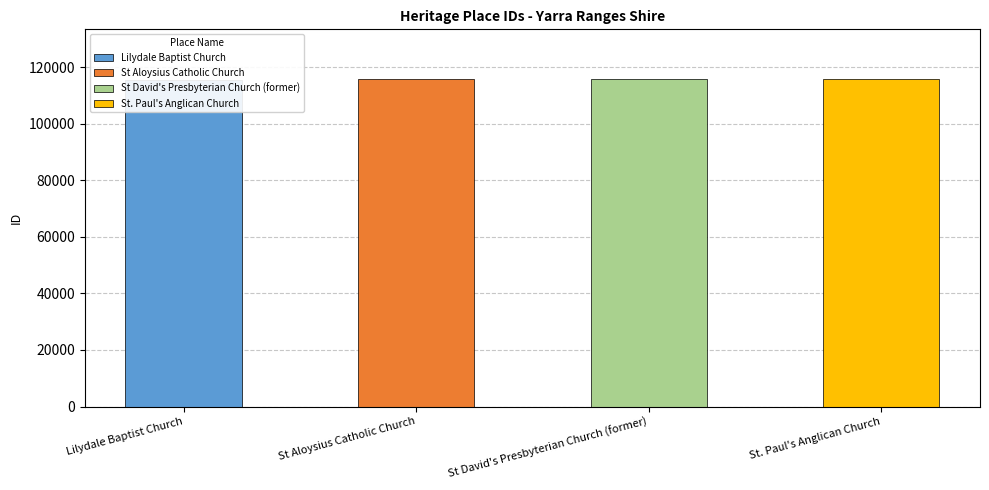

What is the change in value from Lilydale Baptist Church to St. Paul's Anglican Church?

+481